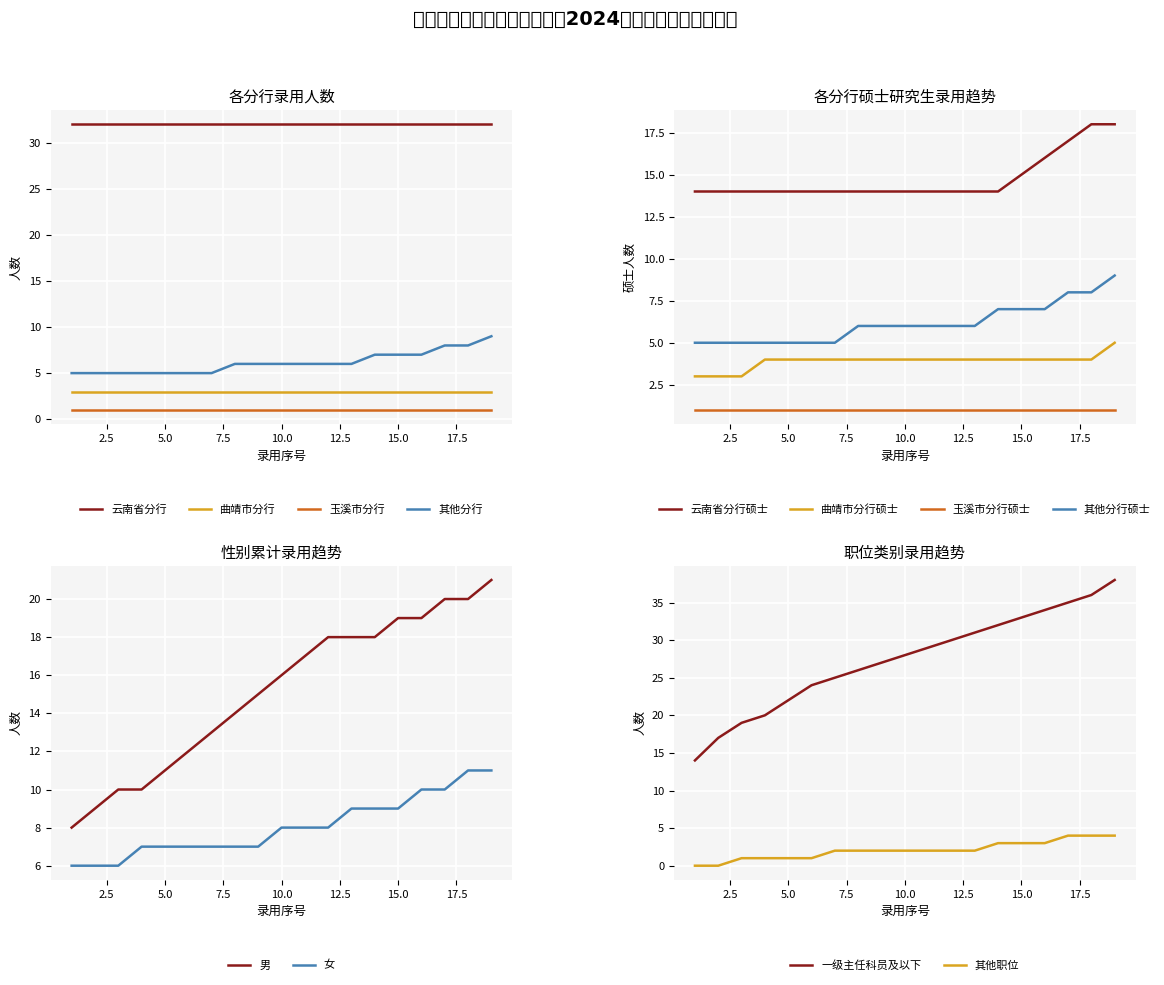

The value of 其他分行 at 3 is 5. True or false?

True